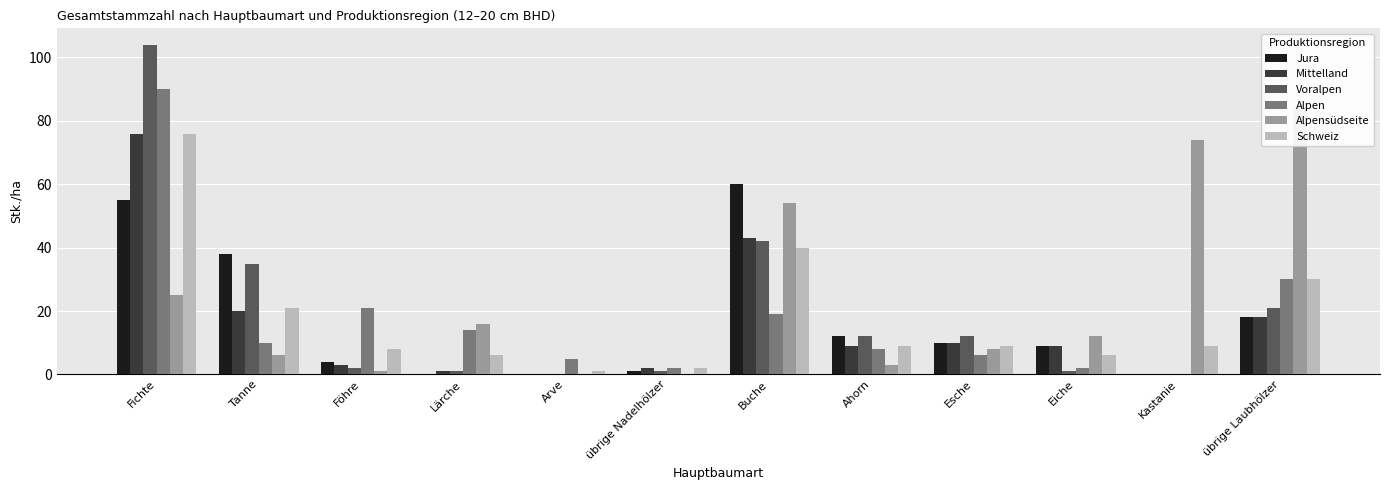

At how many categories does at least one series exceed 95?

1